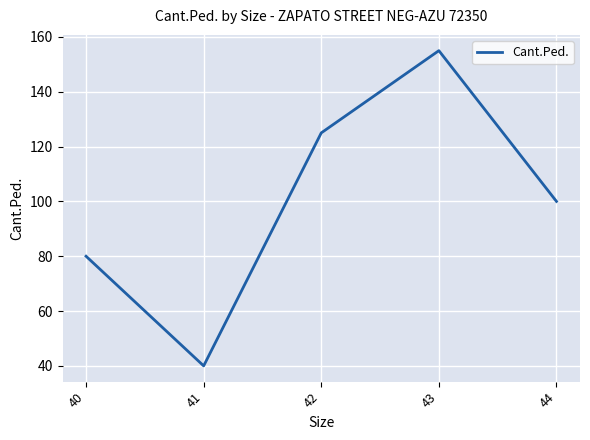

Where is the data nearest to the value 97?

44